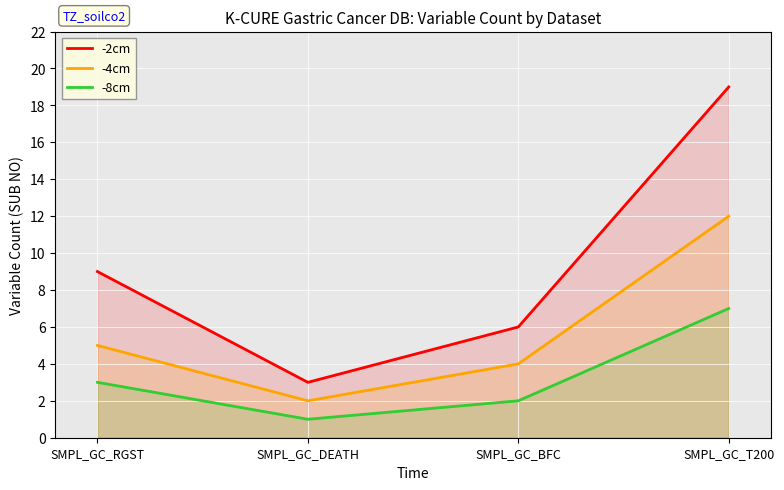

Rank the series by their average value, from highest to lowest.

-2cm, -4cm, -8cm